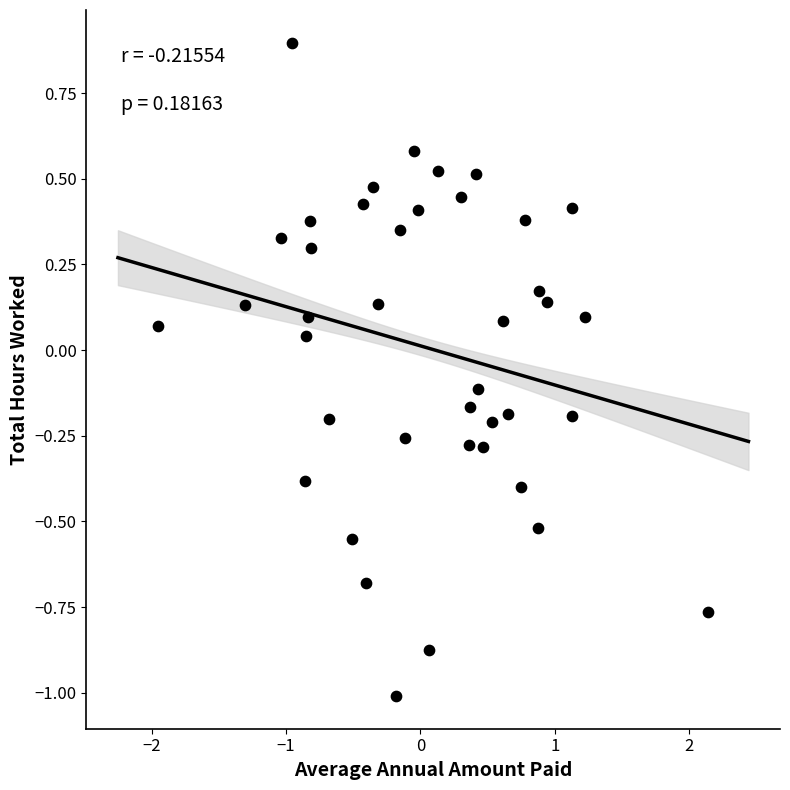

What is the range of X values (max minus min)?

4.1